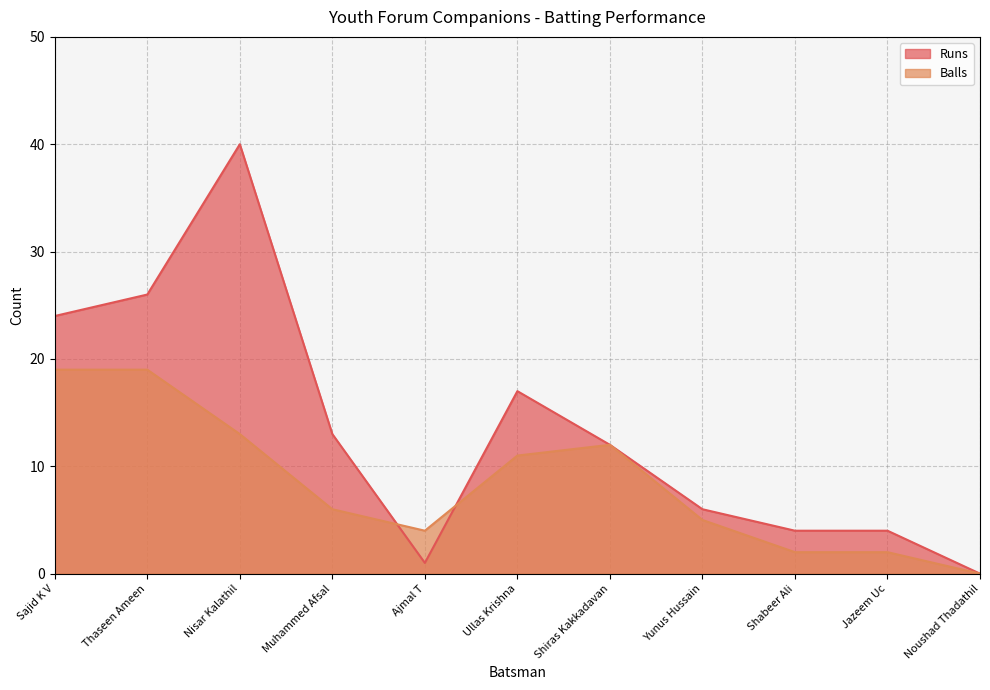

Where does the Runs series first go above 12?

Sajid K V